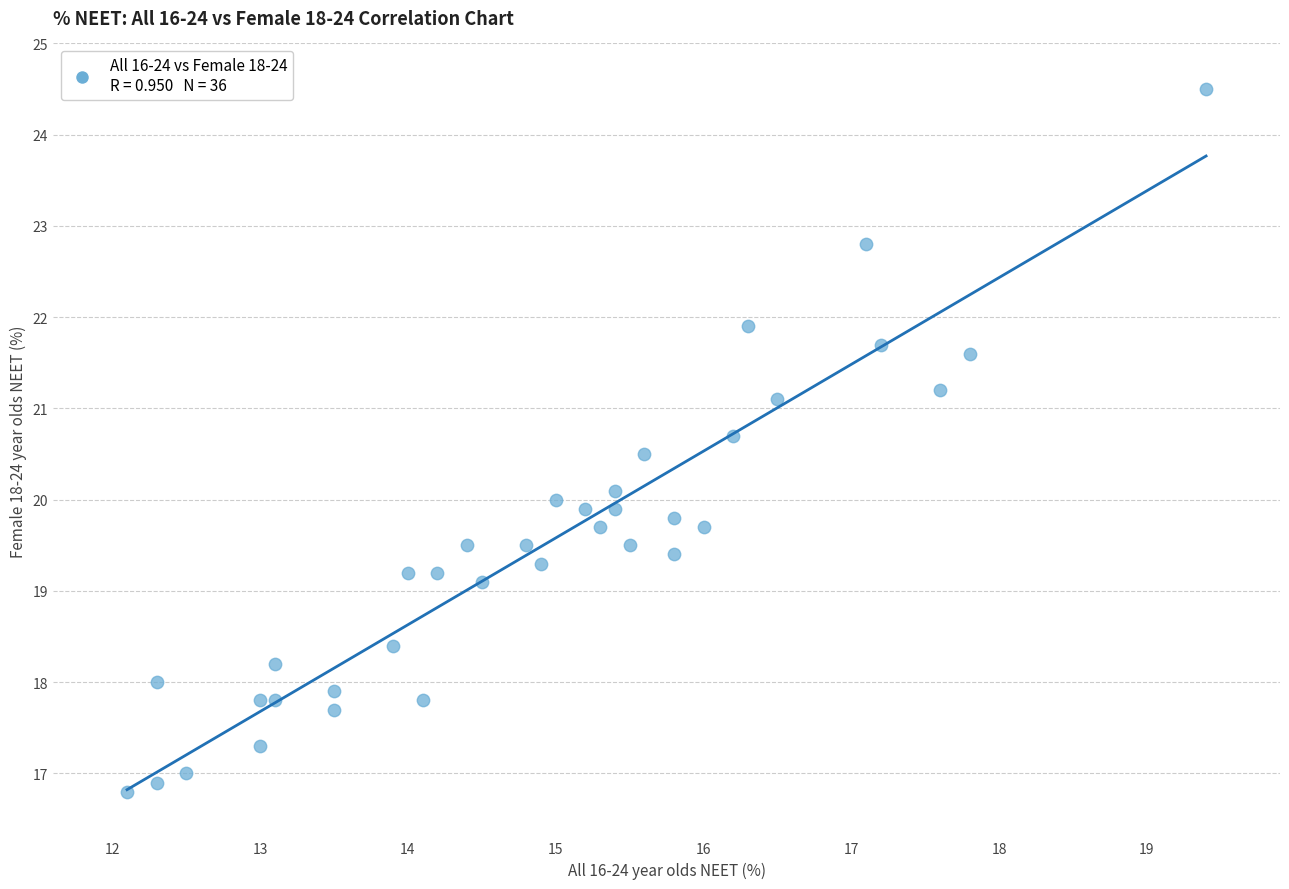

What is the range of Y values (max minus min)?

7.7